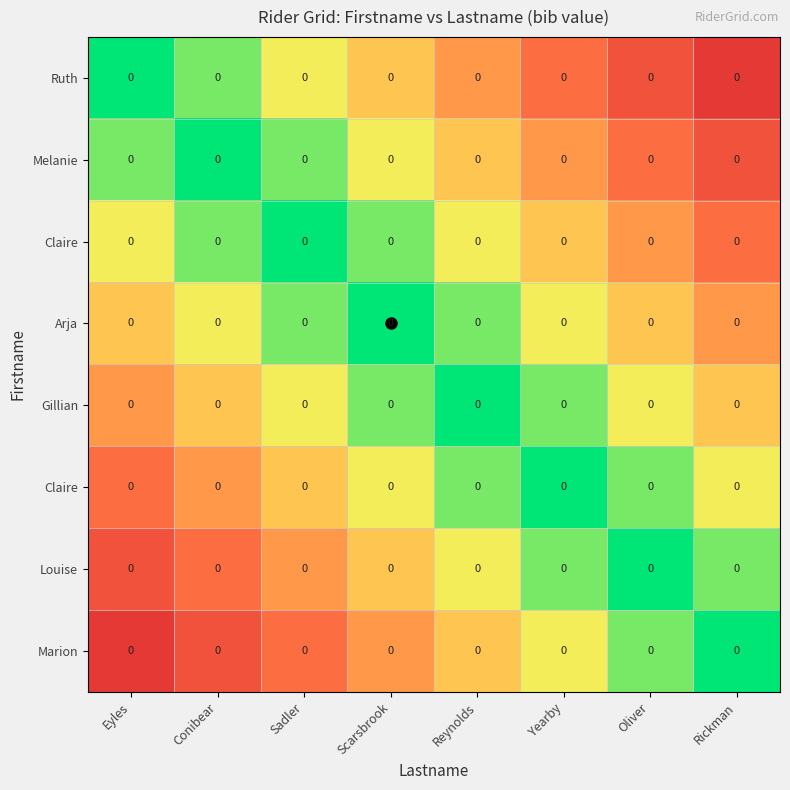

Which category has the lowest value across all series?

Eyles